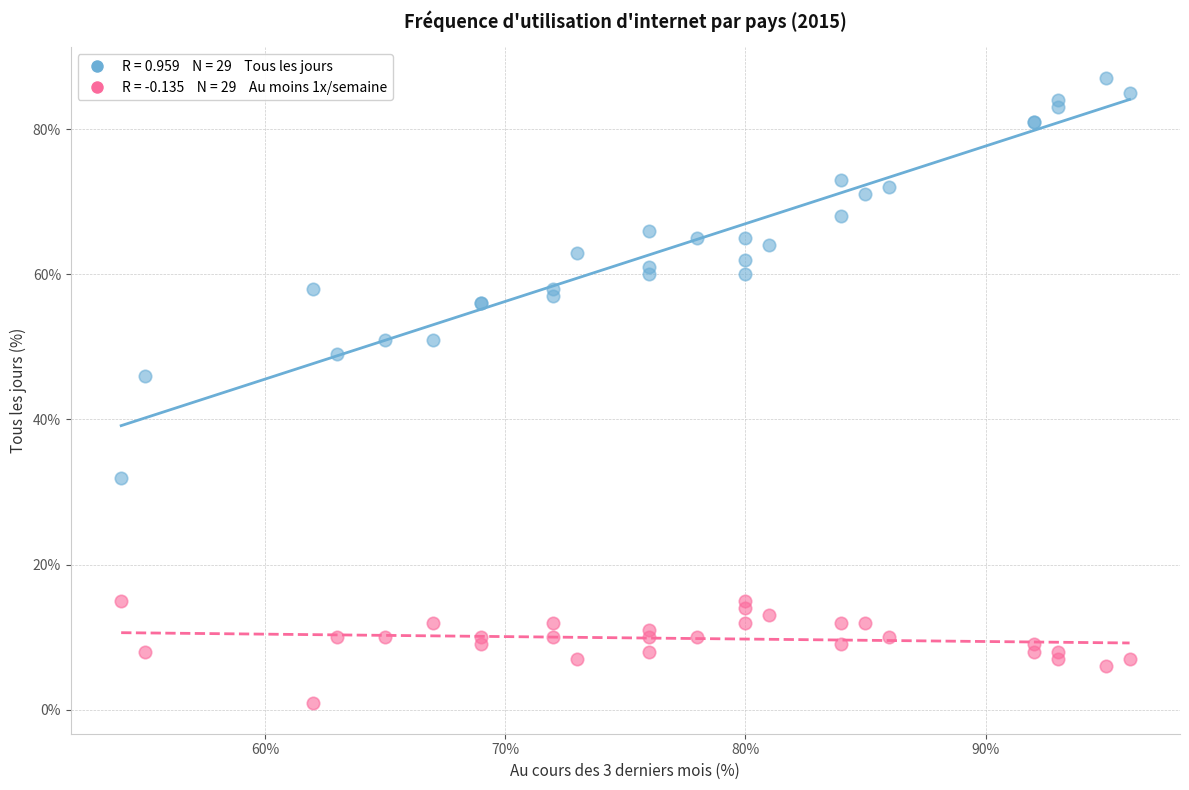

Across all series, what Y value is closest to 44?

46